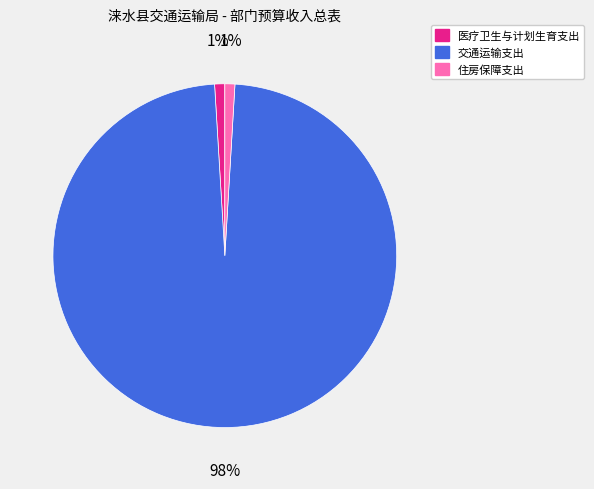

Which has a higher value, 住房保障支出 or 交通运输支出?

交通运输支出